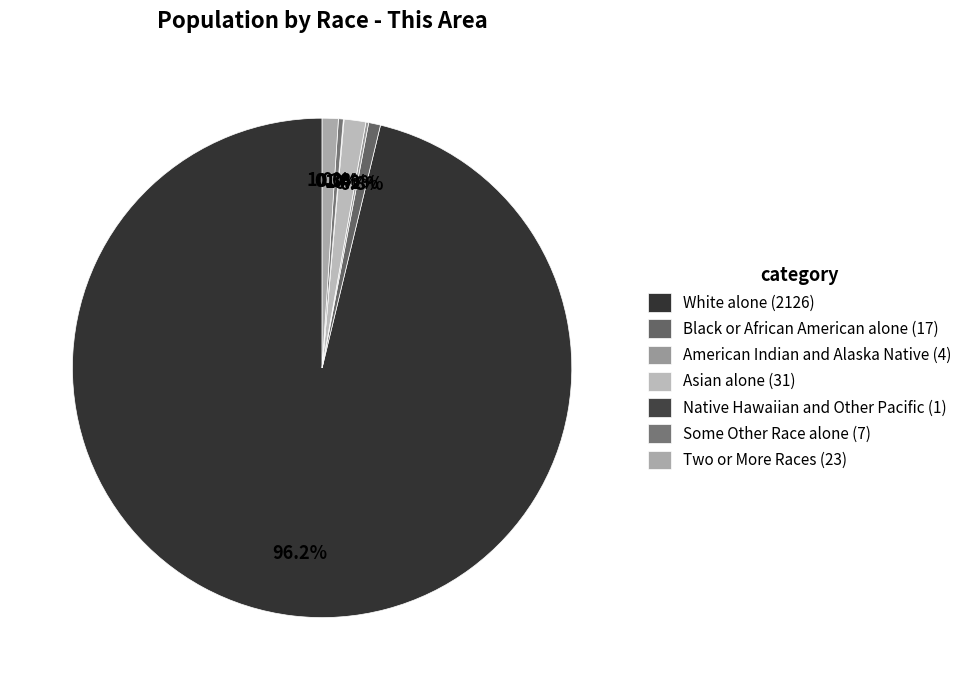

Combined, do Black or African American alone and White alone account for over 50%?

Yes